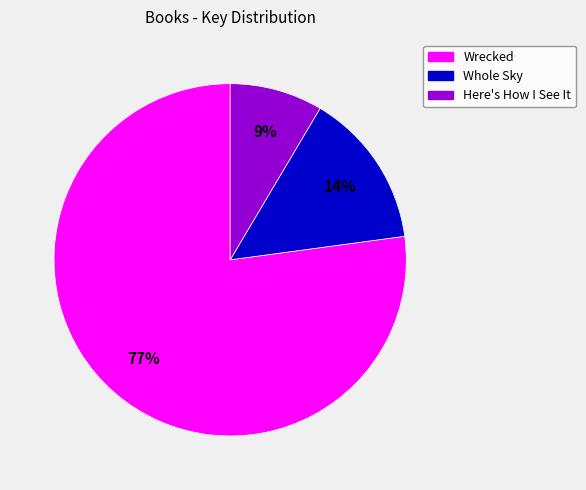

Rank the categories by value from highest to lowest.

Wrecked, Whole Sky, Here's How I See It